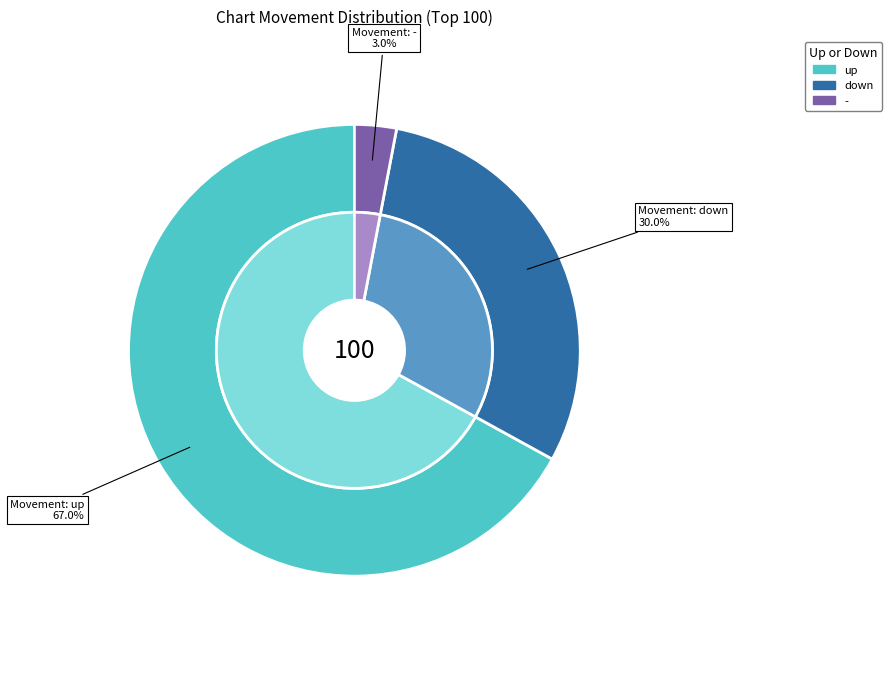

Approximately how many times larger is the value at down compared to -?

10.0